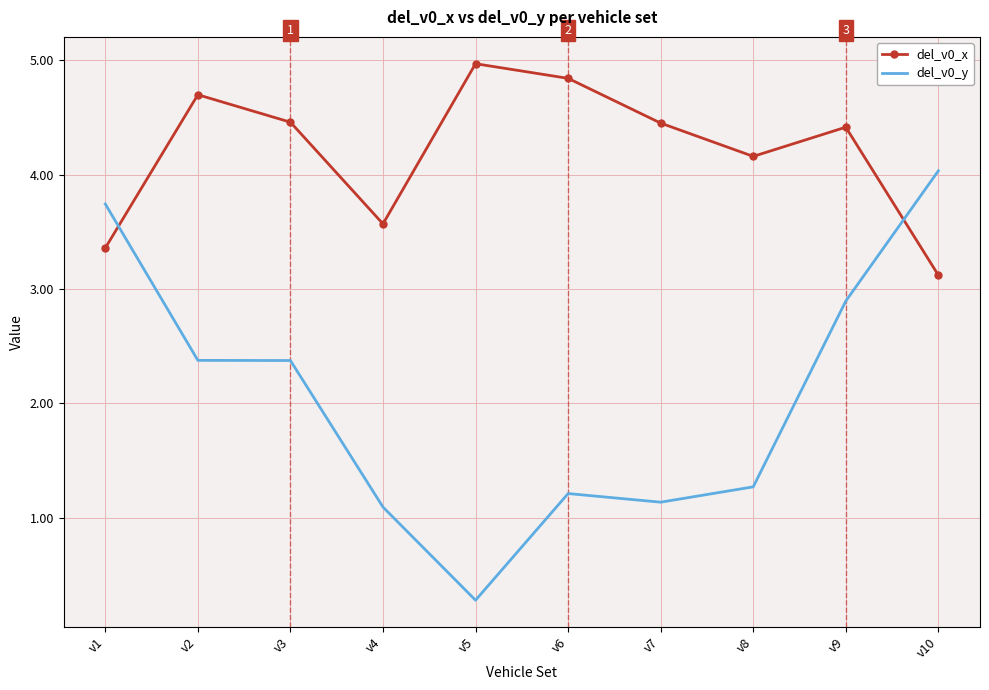

Rank the series by their average value, from highest to lowest.

del_v0_x, del_v0_y